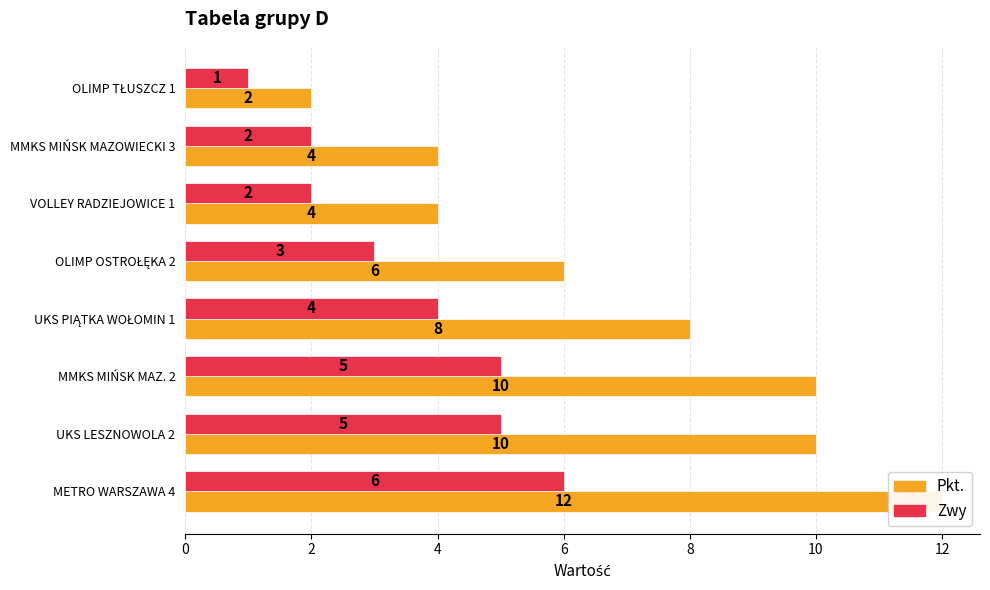

Is the value of Pkt. at MMKS MIŃSK MAZOWIECKI 3 greater than the value of Zwy at OLIMP OSTROŁĘKA 2?

Yes